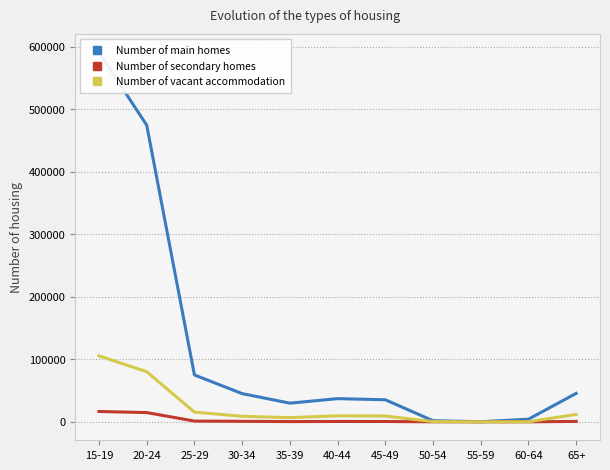

At which category does Number of secondary homes reach its first local valley?

35-39